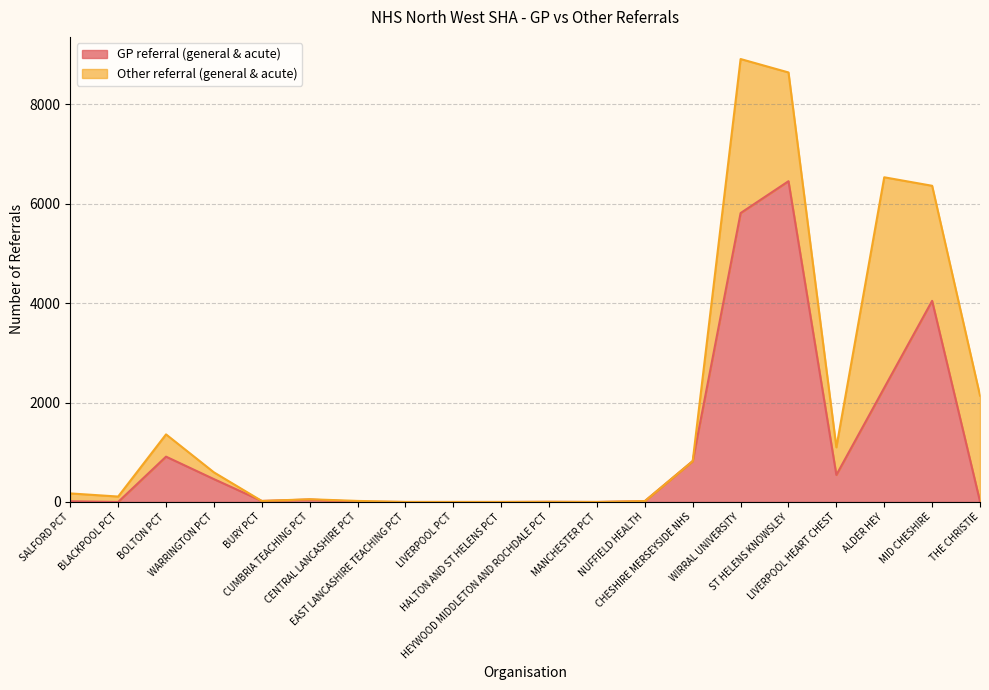

Rank the categories by value from lowest to highest.

BLACKPOOL PCT, EAST LANCASHIRE TEACHING PCT, LIVERPOOL PCT, HALTON AND ST HELENS PCT, MANCHESTER PCT, HEYWOOD MIDDLETON AND ROCHDALE PCT, CENTRAL LANCASHIRE PCT, THE CHRISTIE, SALFORD PCT, NUFFIELD HEALTH, BURY PCT, CUMBRIA TEACHING PCT, WARRINGTON PCT, LIVERPOOL HEART CHEST, CHESHIRE MERSEYSIDE NHS, BOLTON PCT, ALDER HEY, MID CHESHIRE, WIRRAL UNIVERSITY, ST HELENS KNOWSLEY